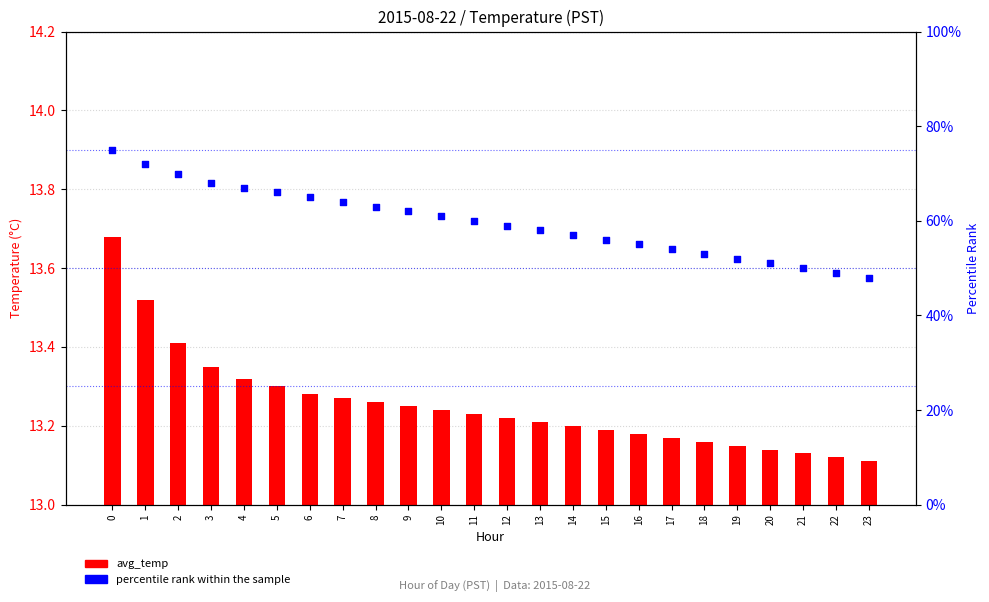

Which series reaches the maximum Y coordinate?

percentile rank within the sample